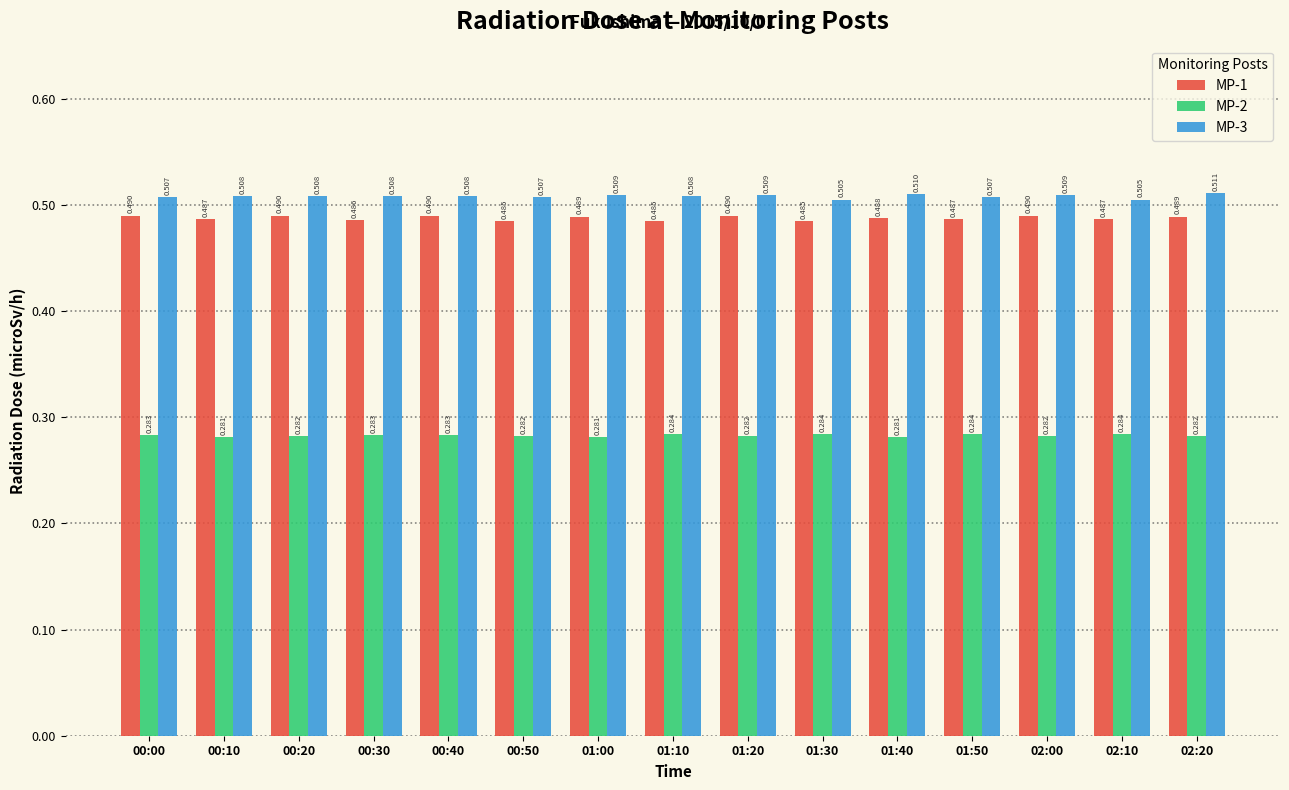

Is the value of MP-3 at 00:20 greater than the value of MP-2 at 01:00?

Yes